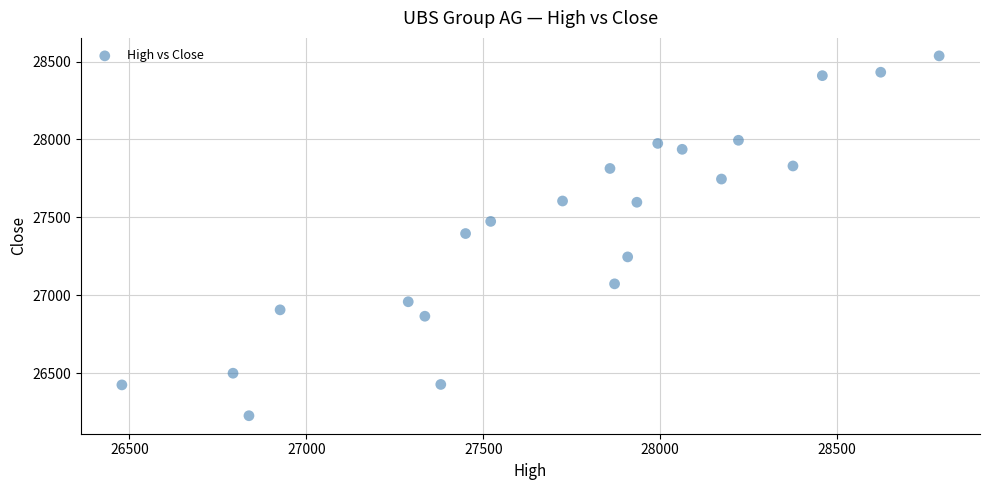

What is the range of X values (max minus min)?

2309